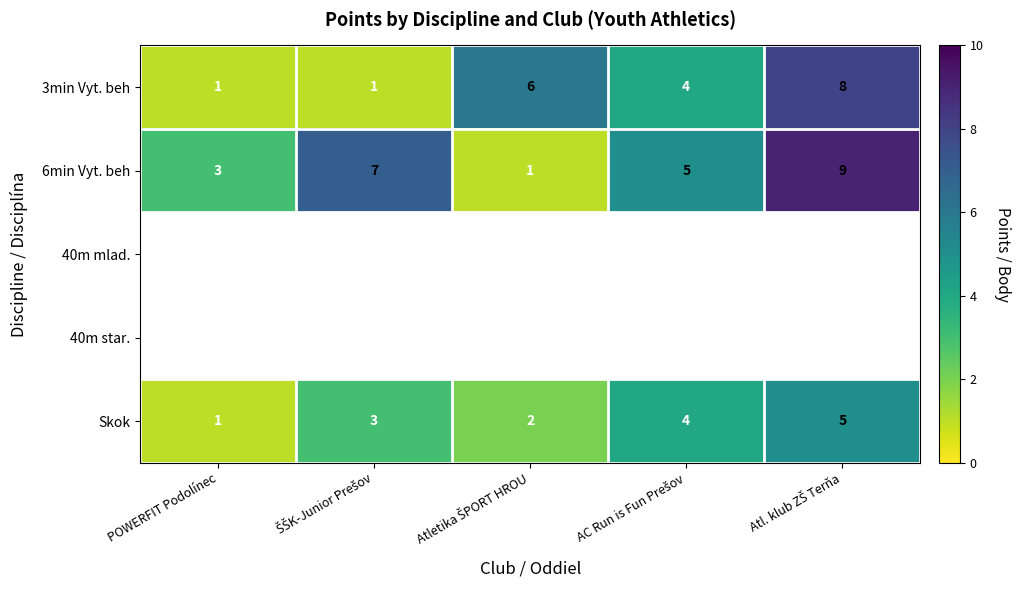

What is the average value of the 3min Vyt. beh series?

4